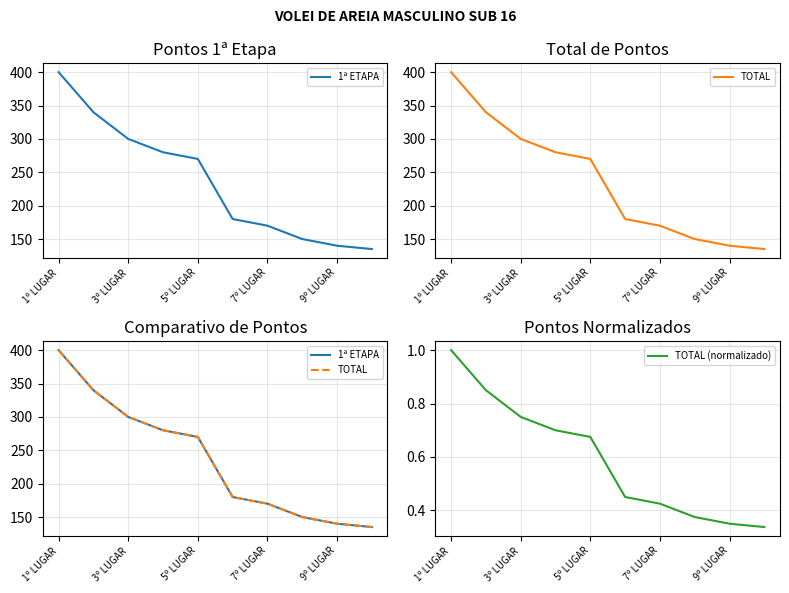

True or false: 1ª ETAPA and TOTAL intersect in this chart.

False